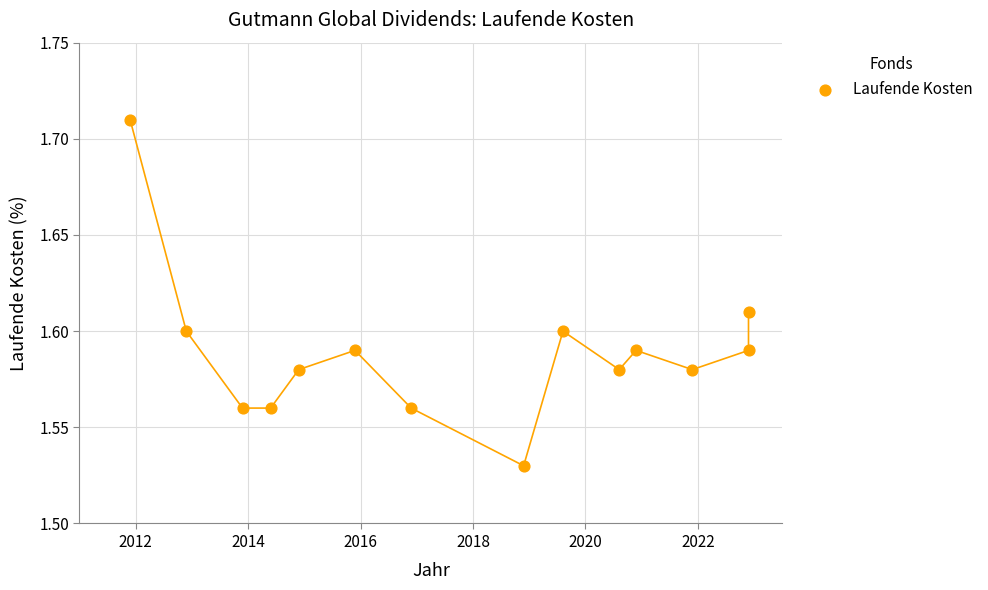

What is the range of X values (max minus min)?

11.0